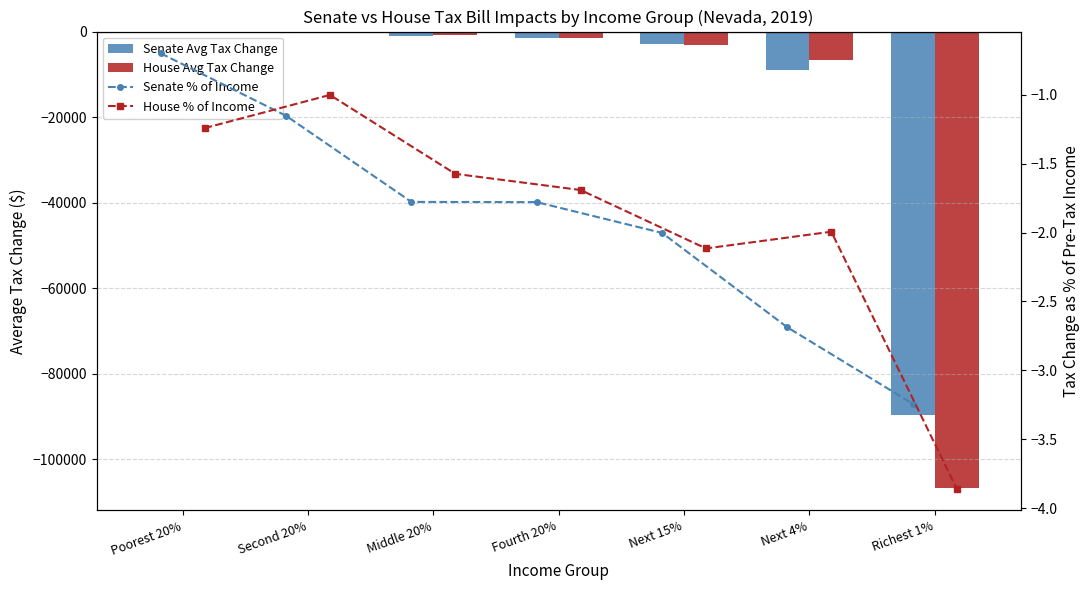

What is the approximate value of House Avg Tax Change at Fourth 20%?

-1430.0